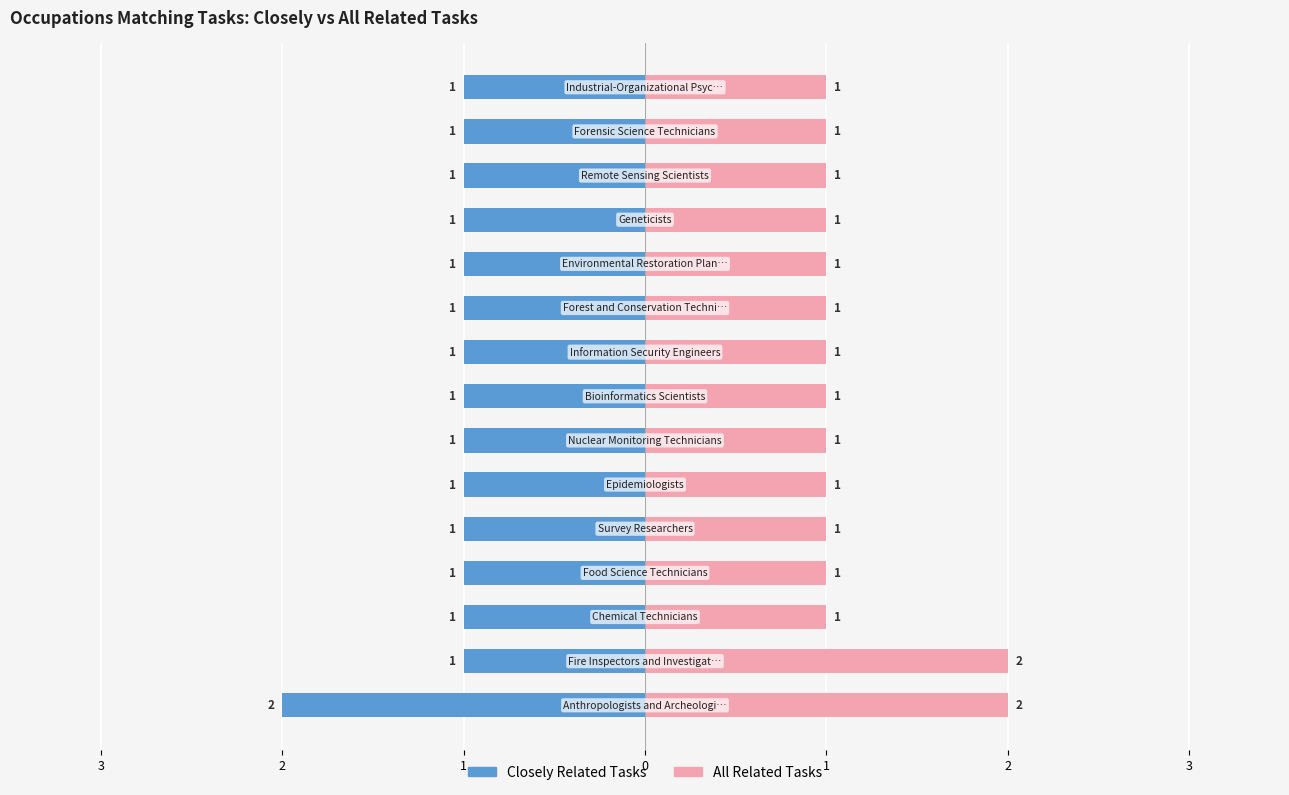

Is it true that All Related Tasks equals 0 at 7?

False